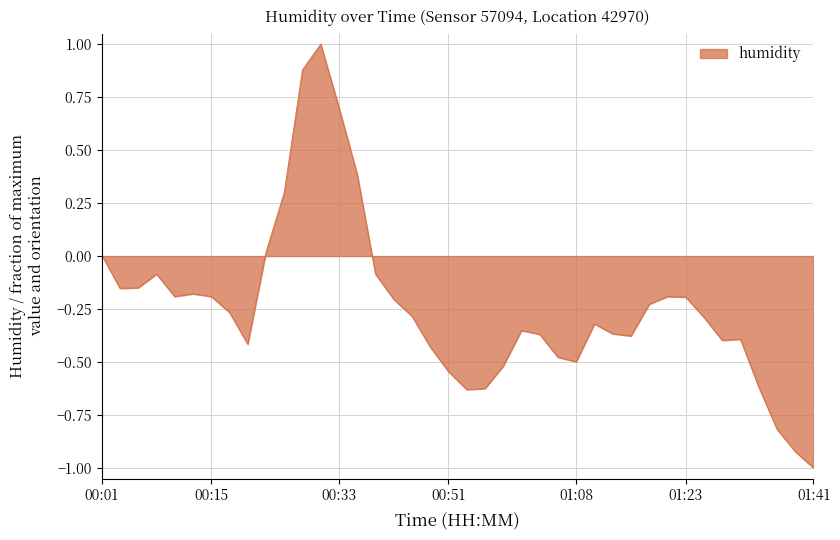

What is the maximum value shown in the chart?

1.0